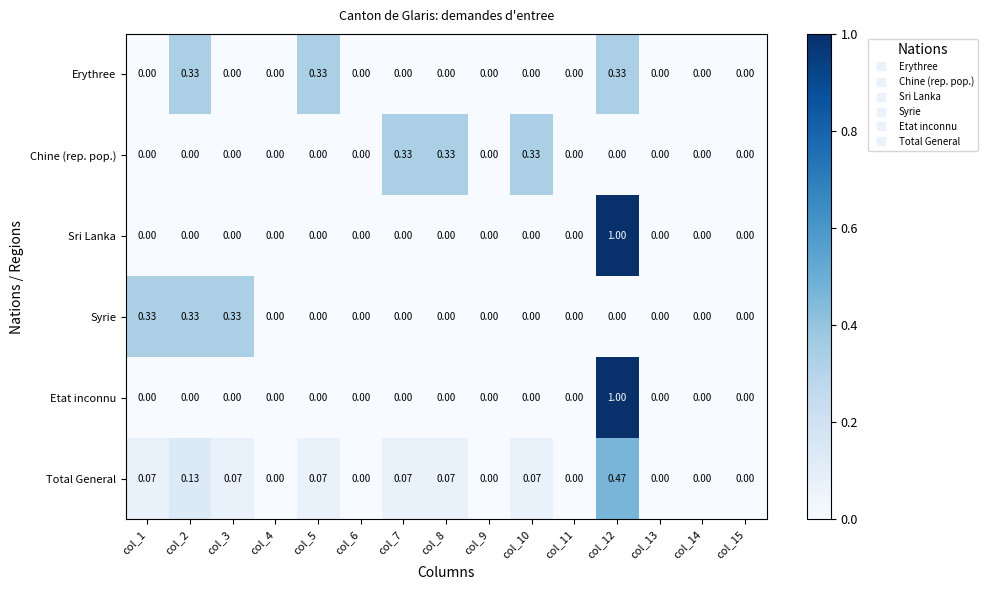

Which series has the largest total across all categories?

Total General